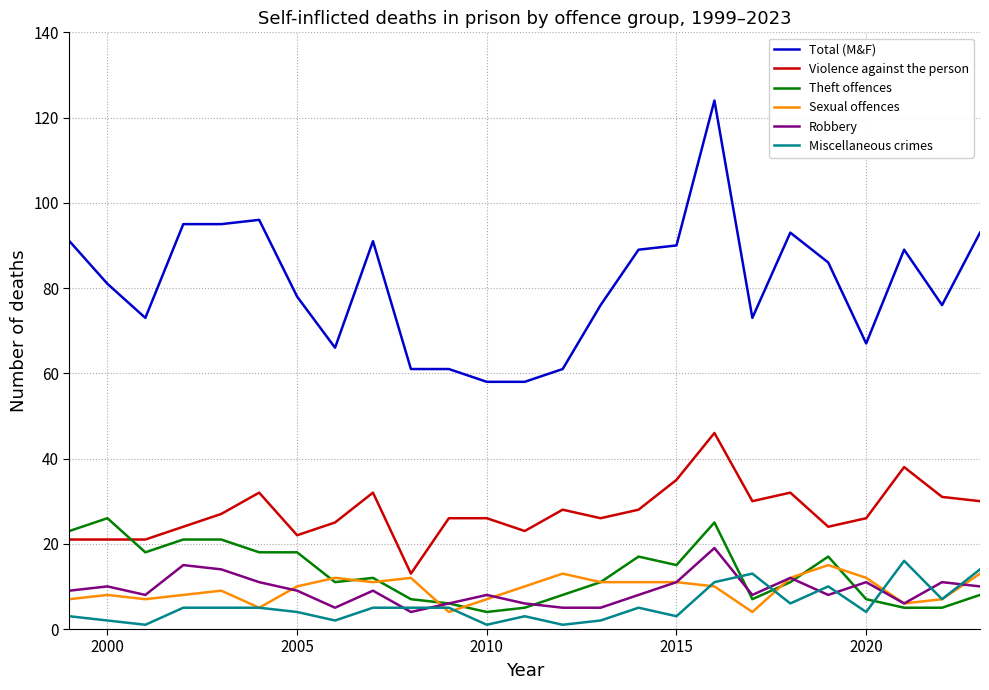

Which series has the widest spread of values?

Total (M&F)